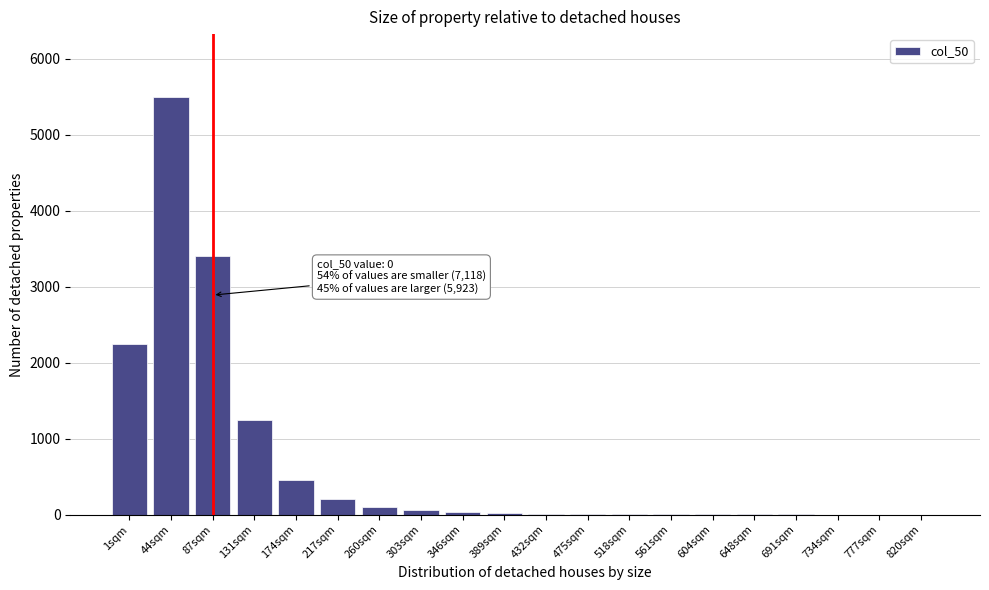

What is the sum of all values?

13331